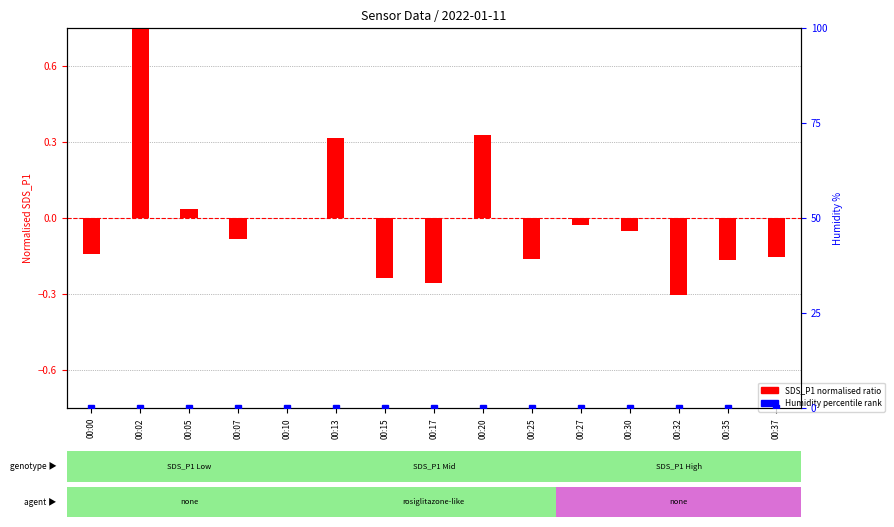

At which category is the sum across all series the highest?

00:02